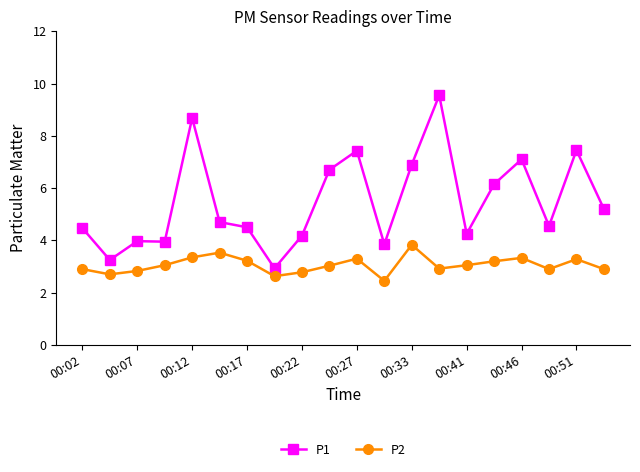

How many categories are shown in the chart?

20